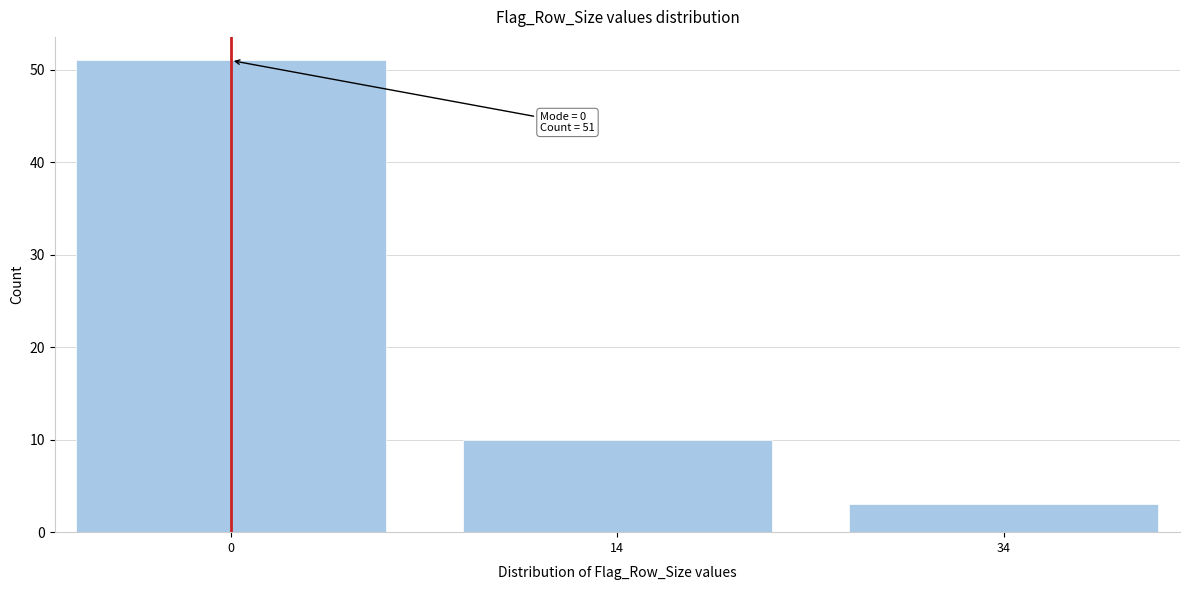

Reading left to right, list all the values displayed in this chart.

0=51	14=10	34=3